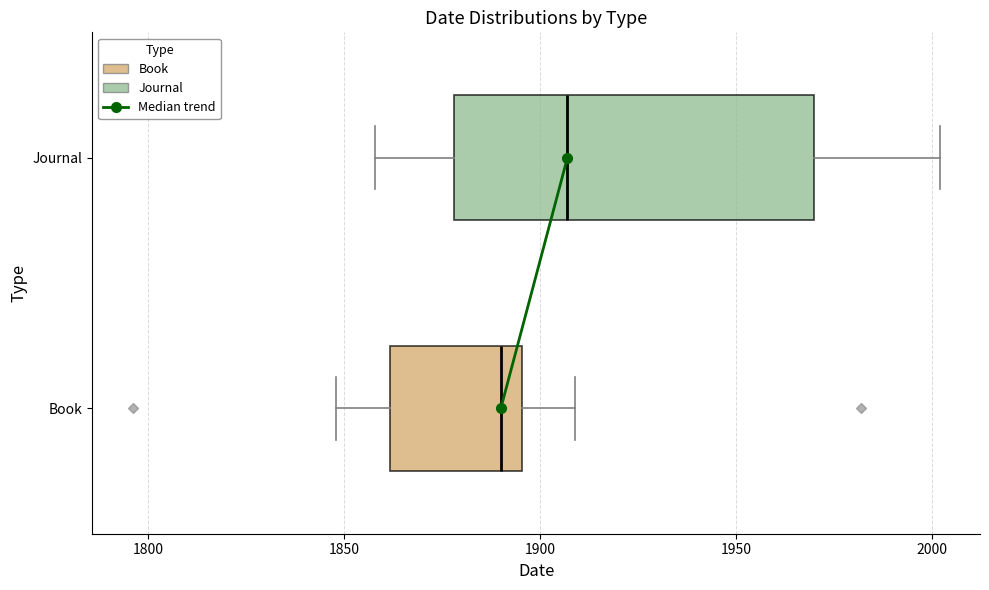

Reading bottom to top, transcribe this box plot: for each box, give where its median line is, the range the box spans, and where its two whiskers end, as read against the x-axis. The values are not printed on the chart, so give them approximately, as read against the axis.

Book: median 1890, box 1860 to 1895, whiskers 1850 to 1910
Journal: median 1905, box 1880 to 1970, whiskers 1860 to 2000